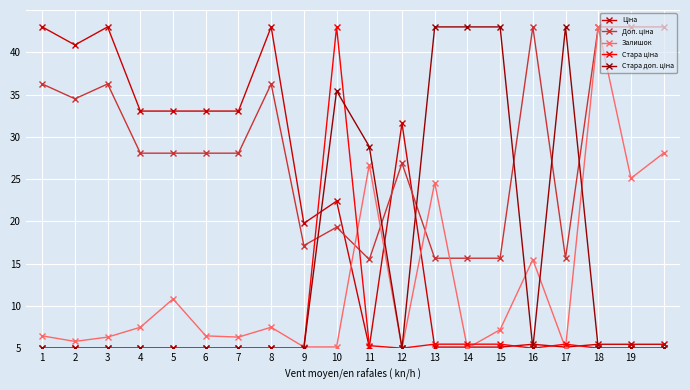

Between which two adjacent categories do Стара ціна and Ціна first intersect?

9 and 10